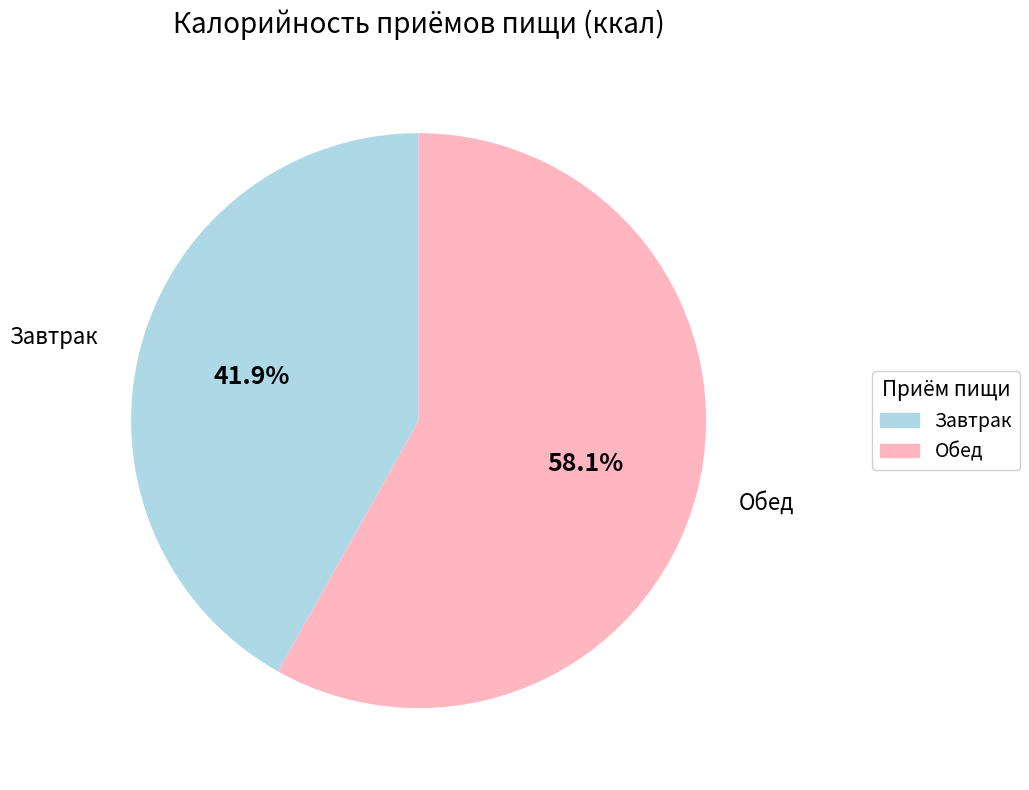

Is there any slice that represents more than half of the pie?

Yes